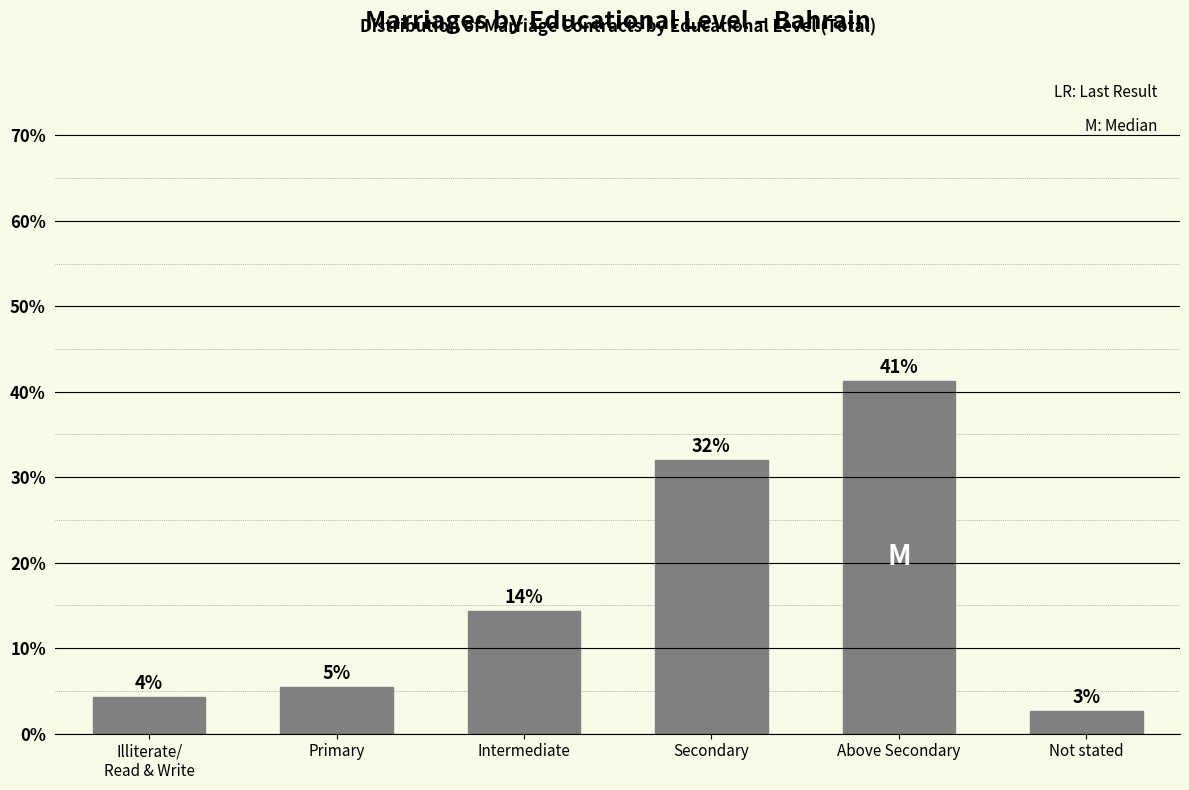

Does the chart contain any negative values?

No